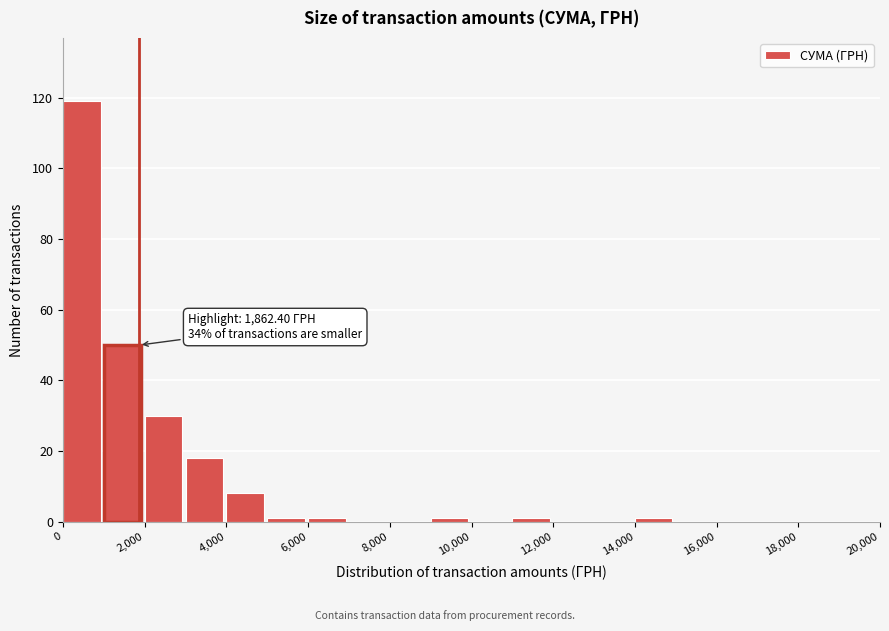

Over which range of the x-axis is the bar tallest?

0 to 1000